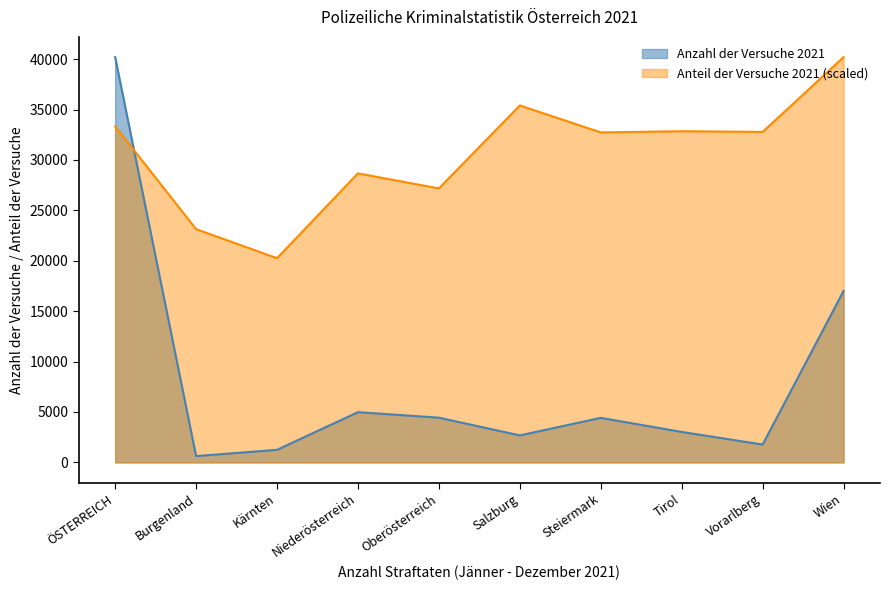

What is the label of the 1st point from the right?

Wien